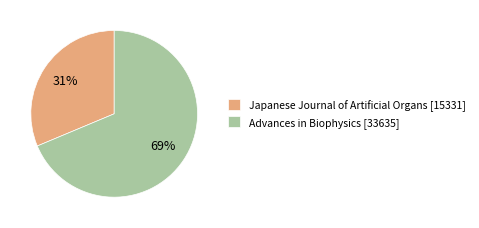

What percentage is the Japanese Journal of Artificial Organs [15331] slice, to the nearest percent?

31%